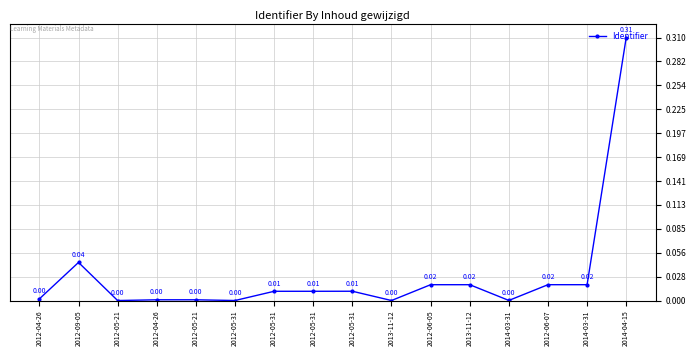

The chart shows a value of 0.0 at 2012-09-05. True or false?

False